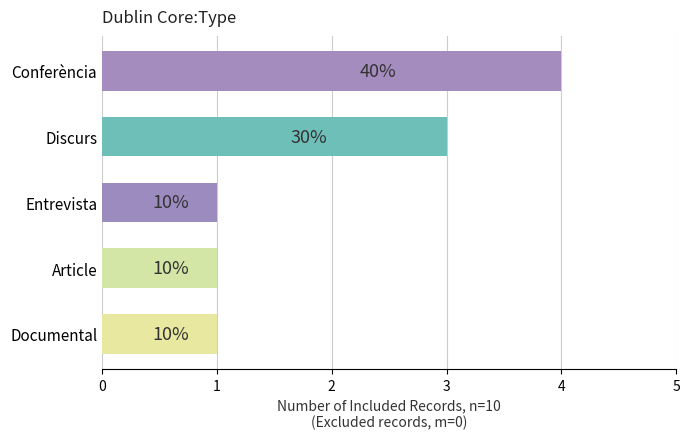

What is the maximum value shown in the chart?

4